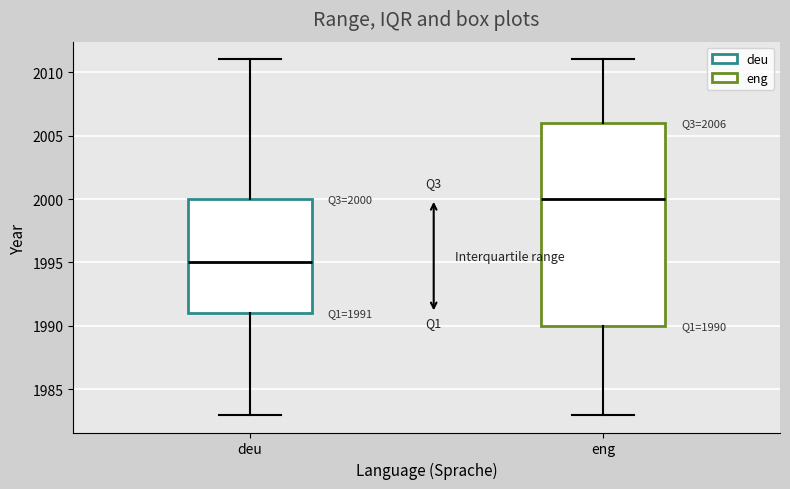

Which box is the tallest, from its lower edge to its upper edge?

eng